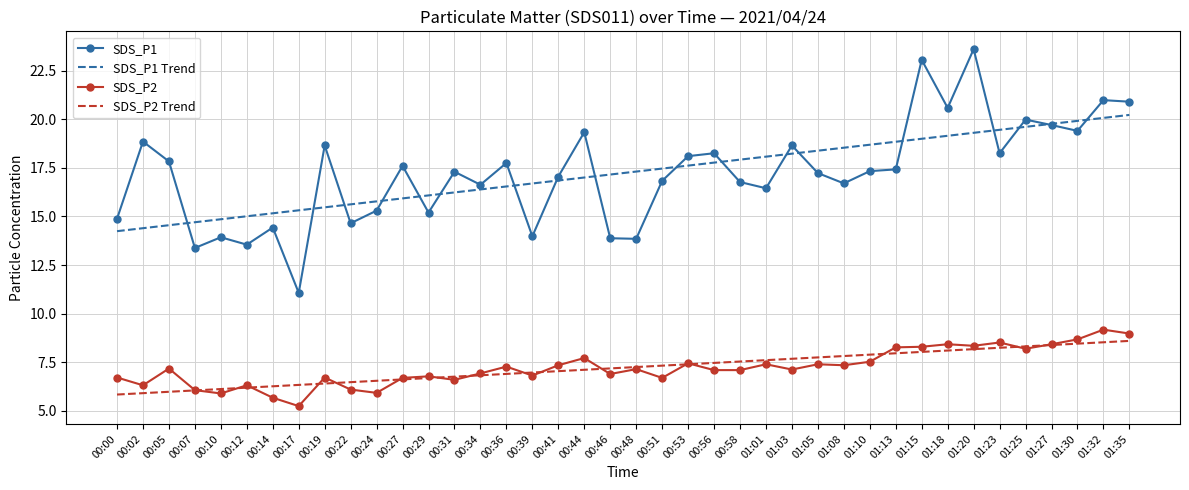

True or false: SDS_P1 Trend and SDS_P1 cross at least once.

True